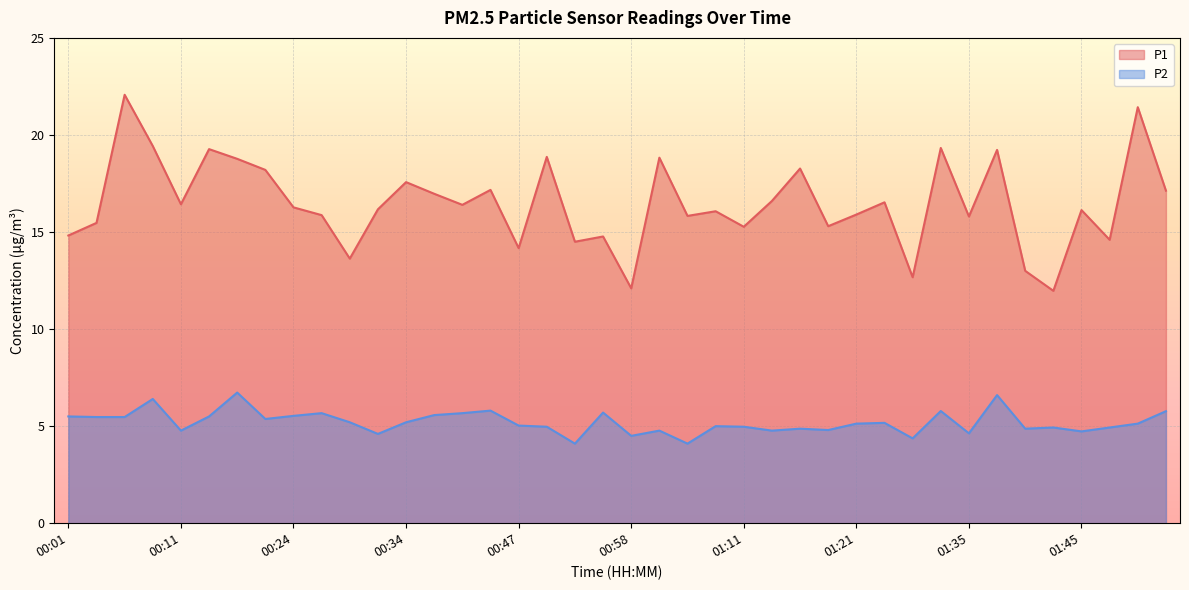

Which category has the highest value across all series?

00:06